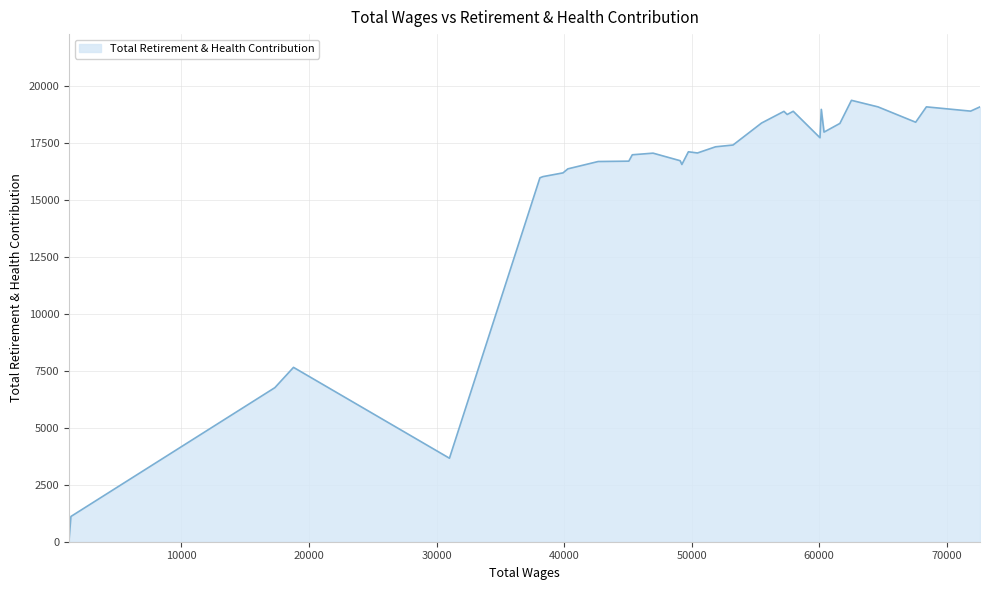

What is the difference between the maximum and minimum values?

19309